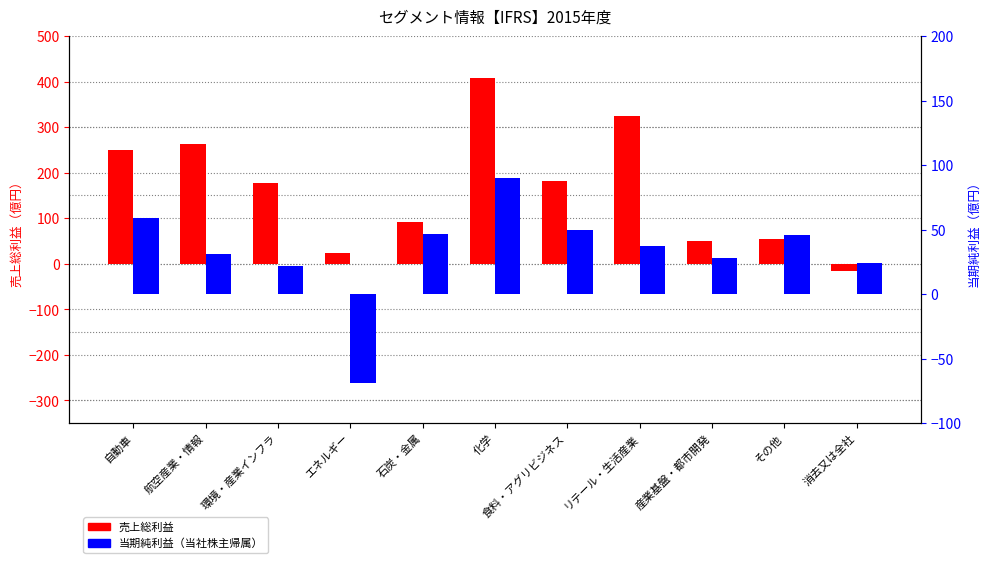

Are the bars grouped side by side (vs. stacked)?

Yes